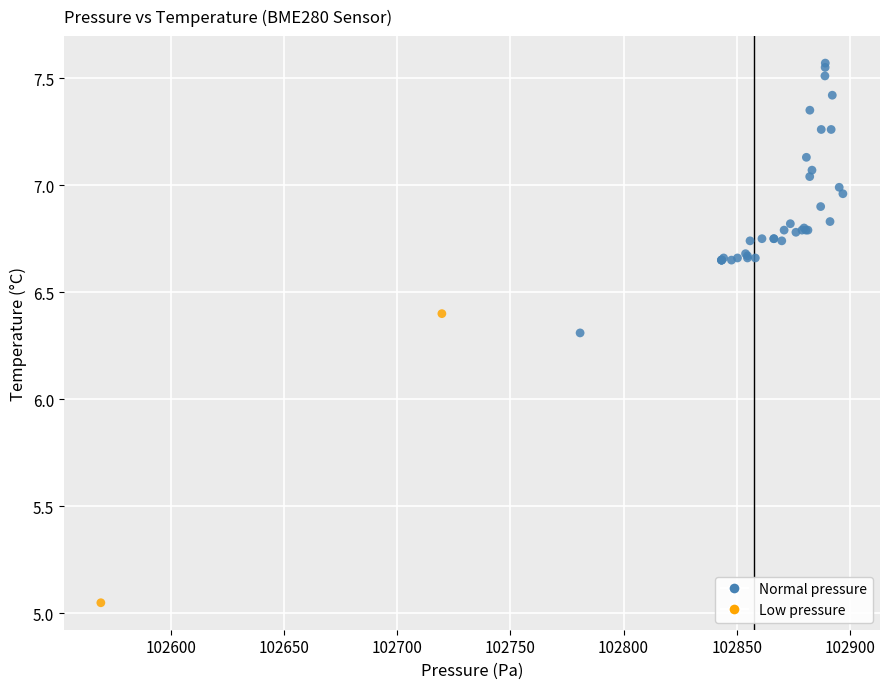

What Y value in the scatter plot is closest to 6?

6.3